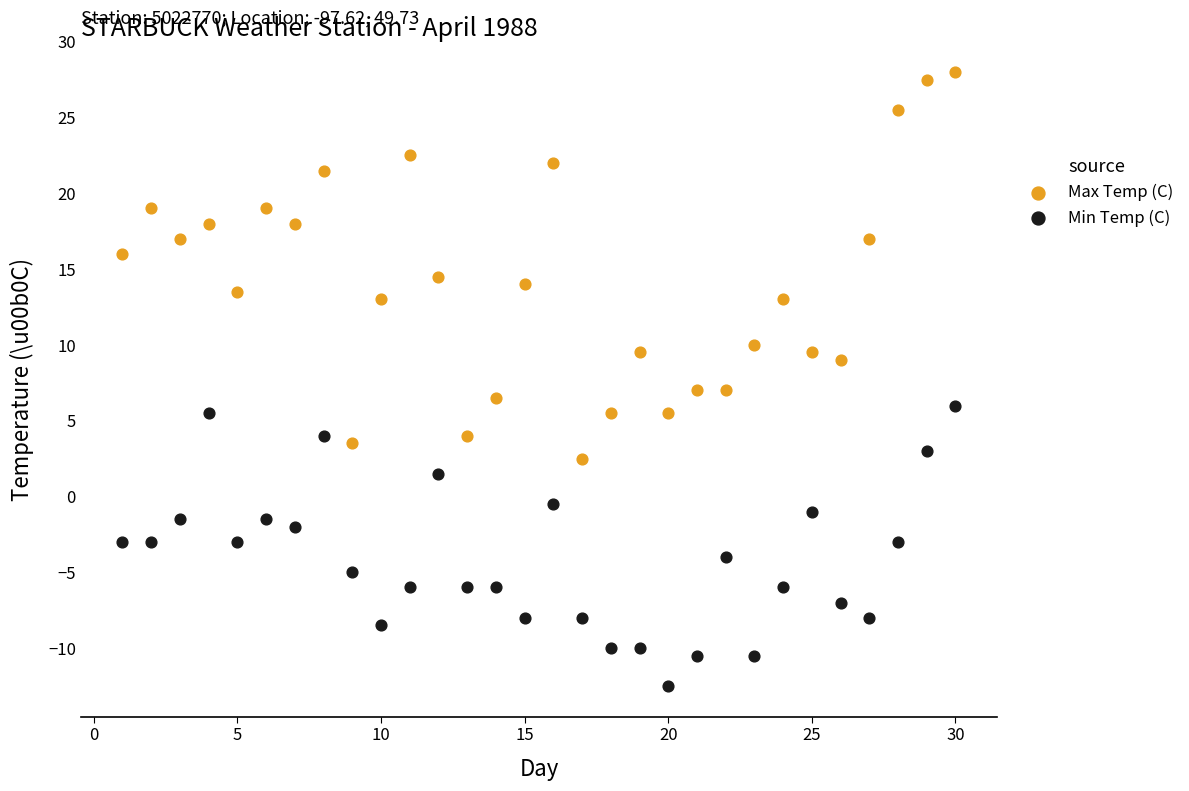

In the Max Temp (C) series, what Y value is closest to 15?

14.5